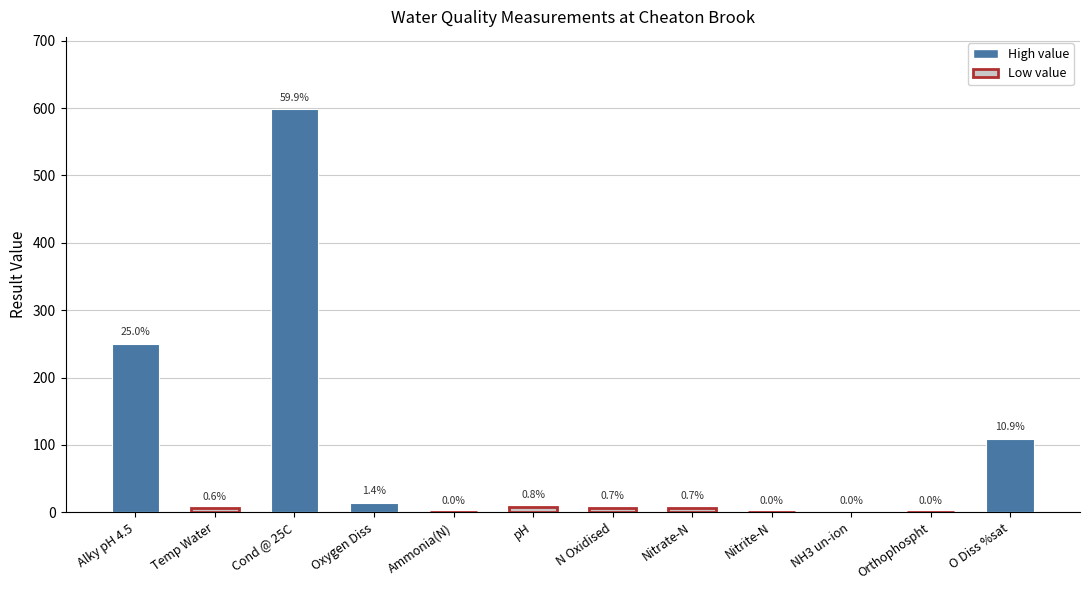

Which has a higher value, Orthophospht or Temp Water?

Temp Water